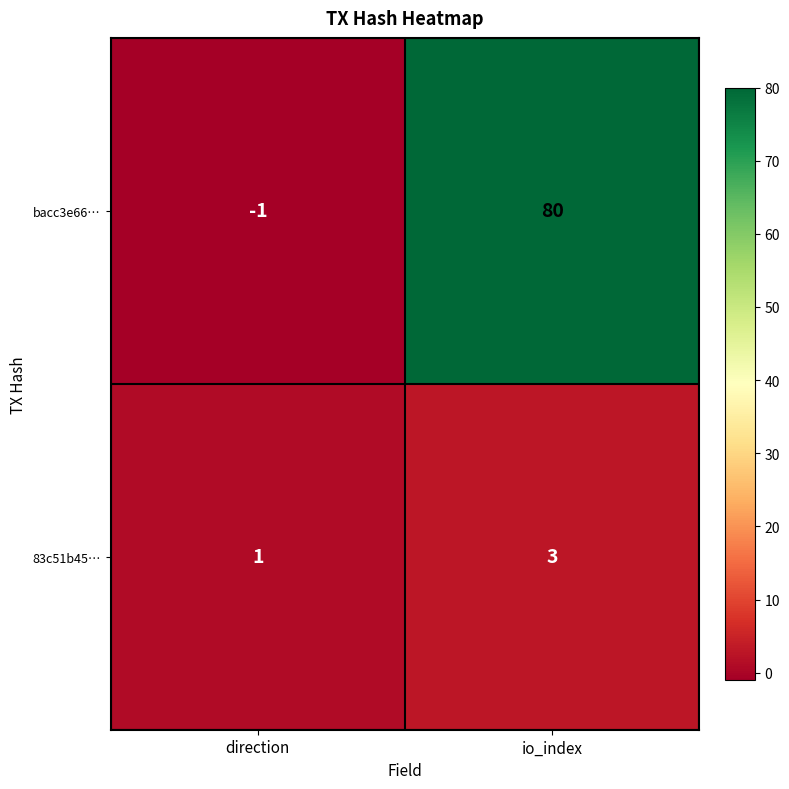

What is the sum of all 83c51b45… values?

4